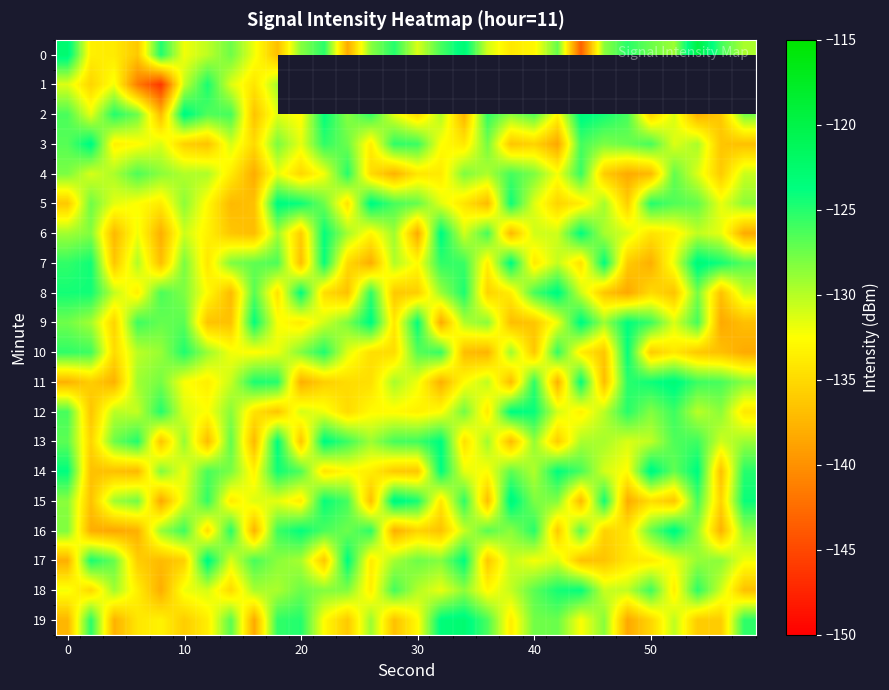

What is the difference between the highest and lowest values at 28?

14.0